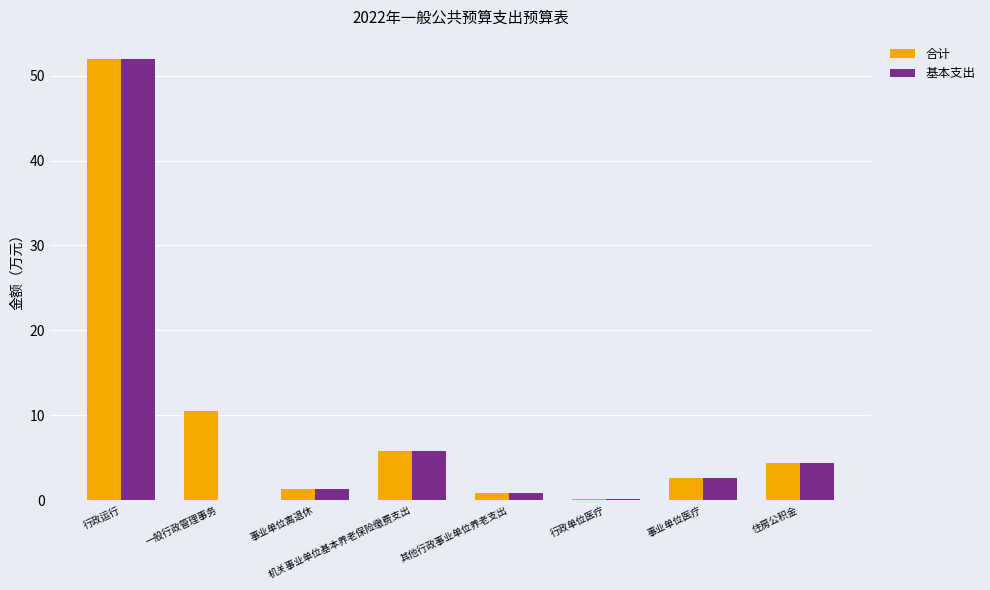

What is the total value across all series at 事业单位医疗?

5.3